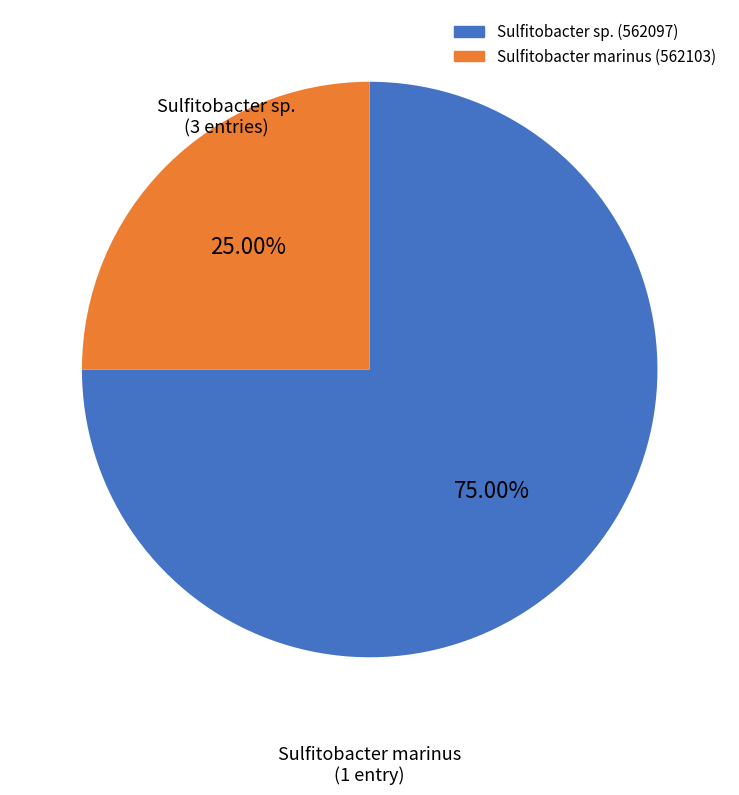

Does any single category account for the majority?

Yes